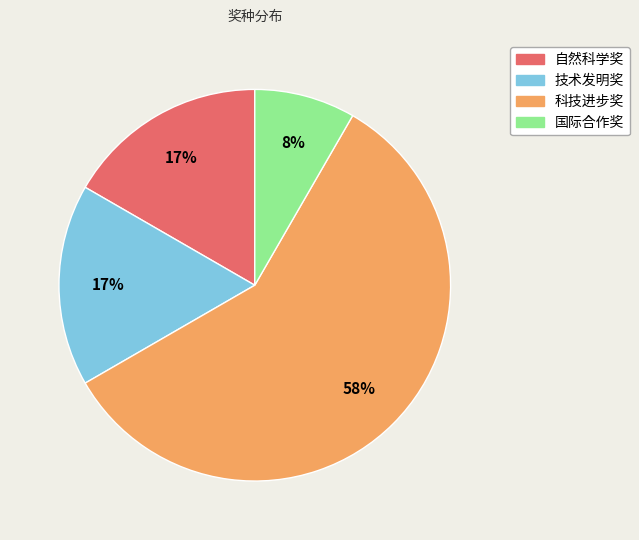

To the nearest percent, what is the combined percentage of 技术发明奖 and 科技进步奖?

75%